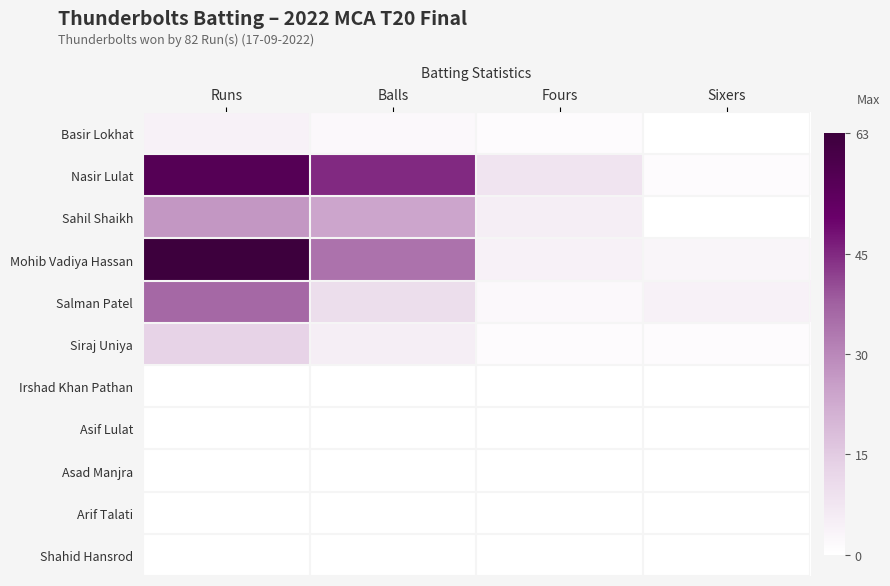

At how many categories does at least one series exceed 43?

2